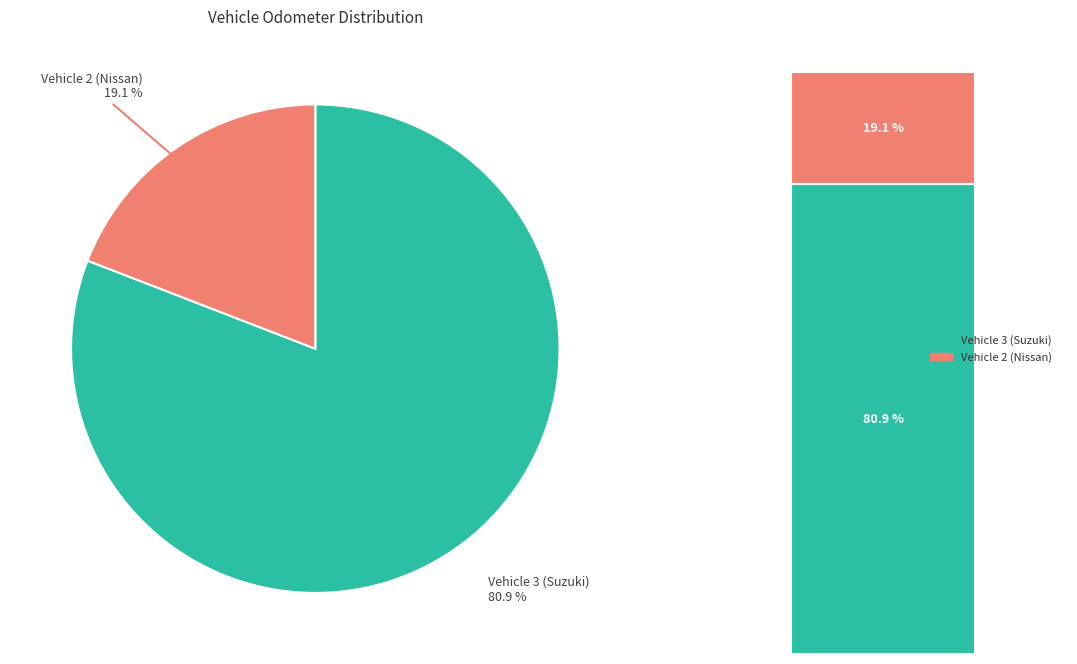

Which slice represents more than half of the pie?

Vehicle 3 (Suzuki)